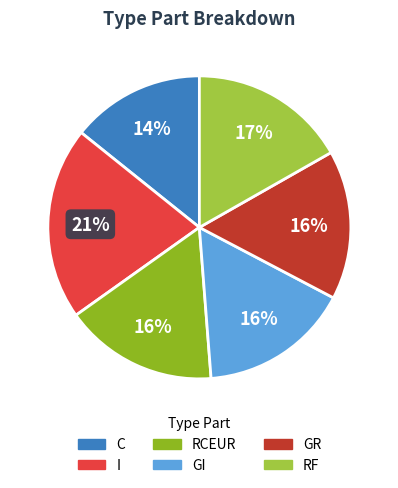

Combined, do RCEUR and GI account for over 50%?

No